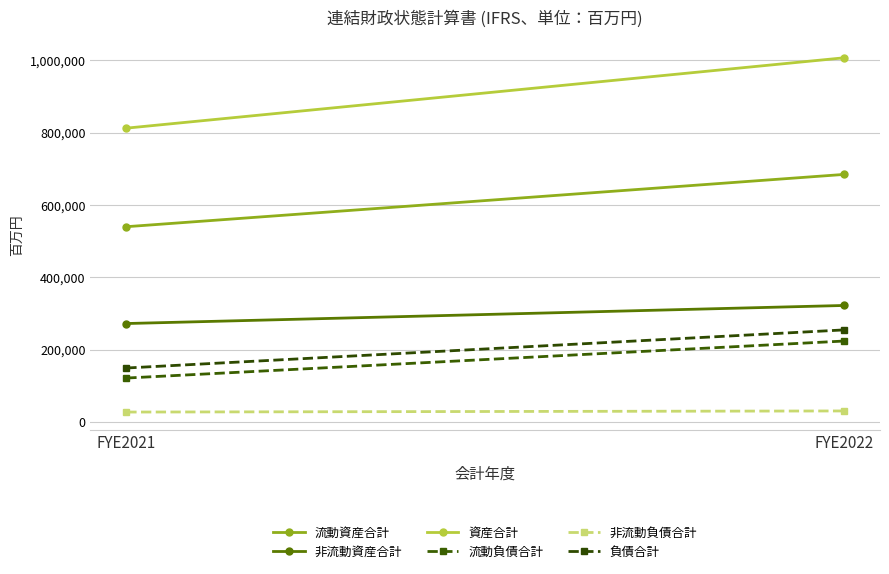

Rank the series at FYE2021 from lowest to highest value.

非流動負債合計, 流動負債合計, 負債合計, 非流動資産合計, 流動資産合計, 資産合計